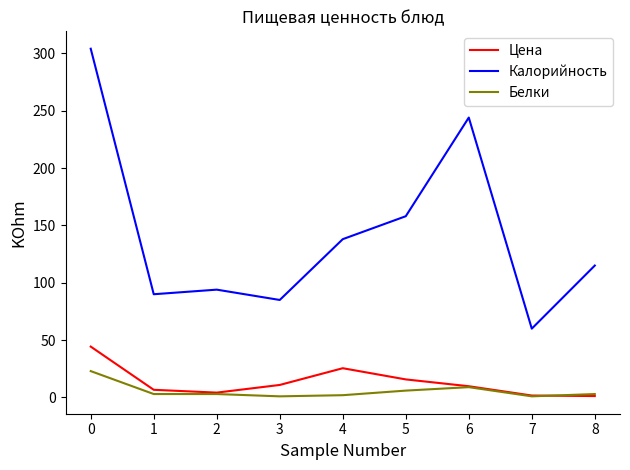

At how many categories does at least one series exceed 302?

1